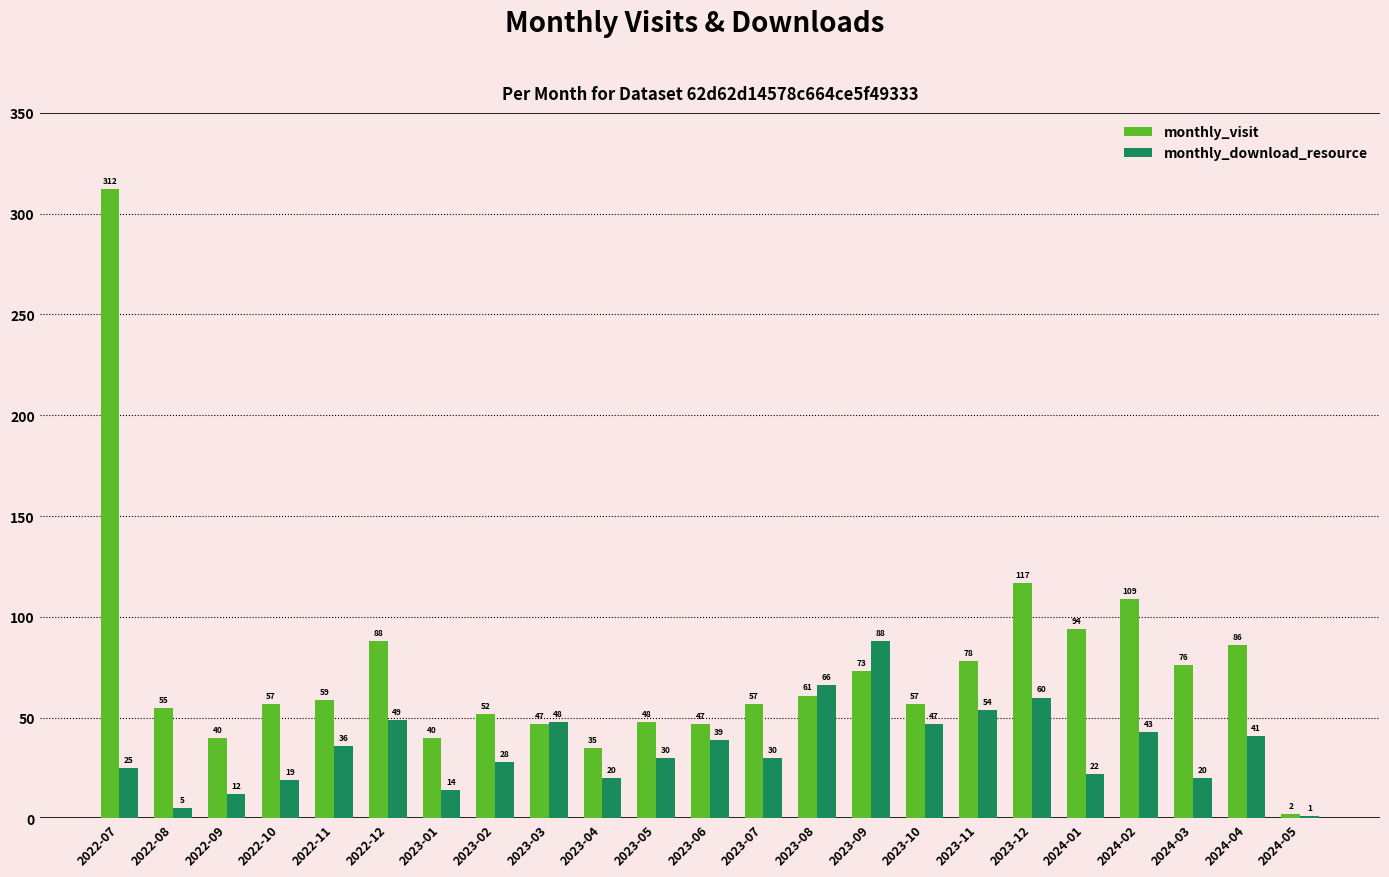

What is the total value across all series at 2023-07?

87